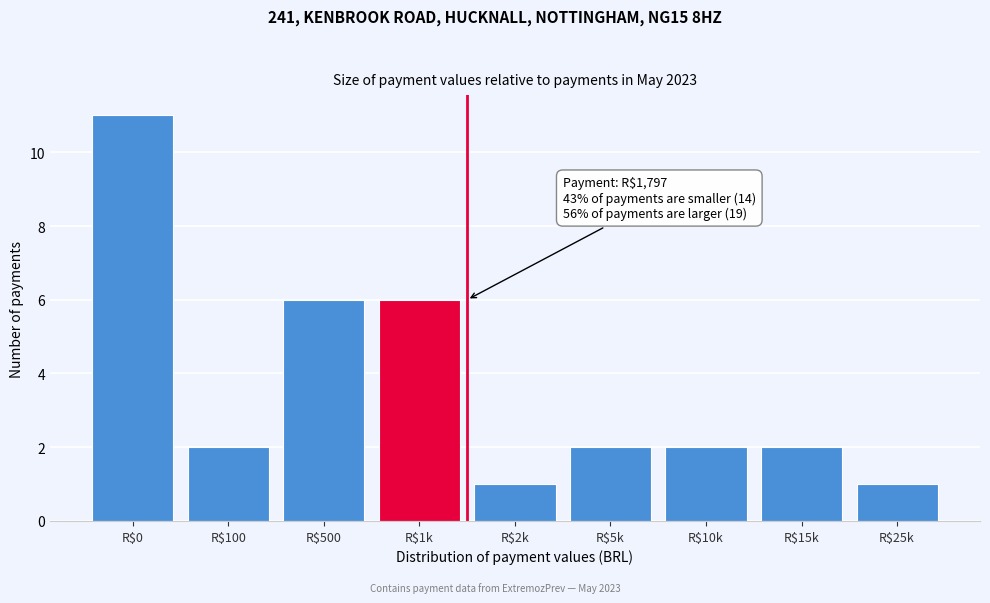

Reading left to right, what are all the values shown in this chart?

11	2	6	6	1	2	2	2	1